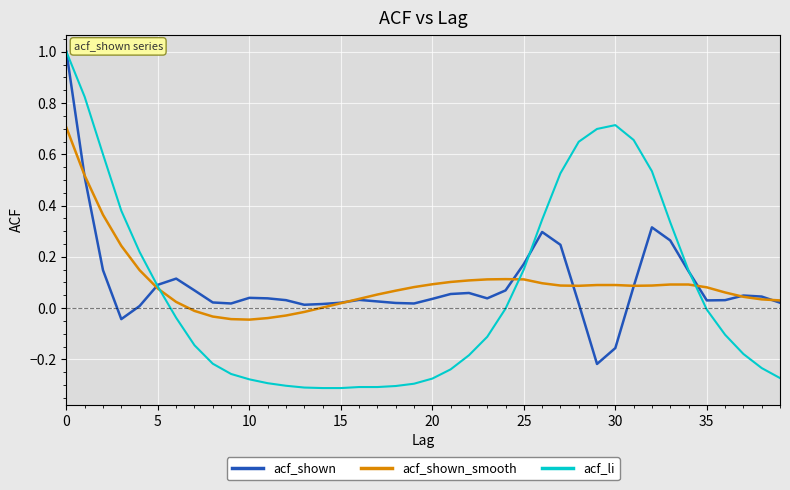

What is the highest value of the acf_shown series?

1.0